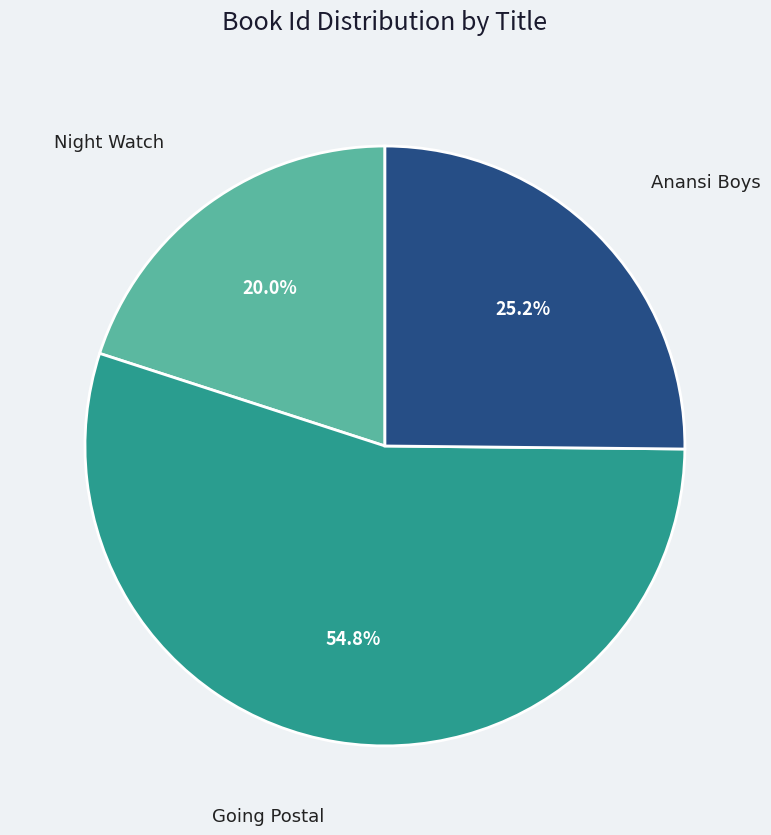

Count the number of slices in the pie.

3